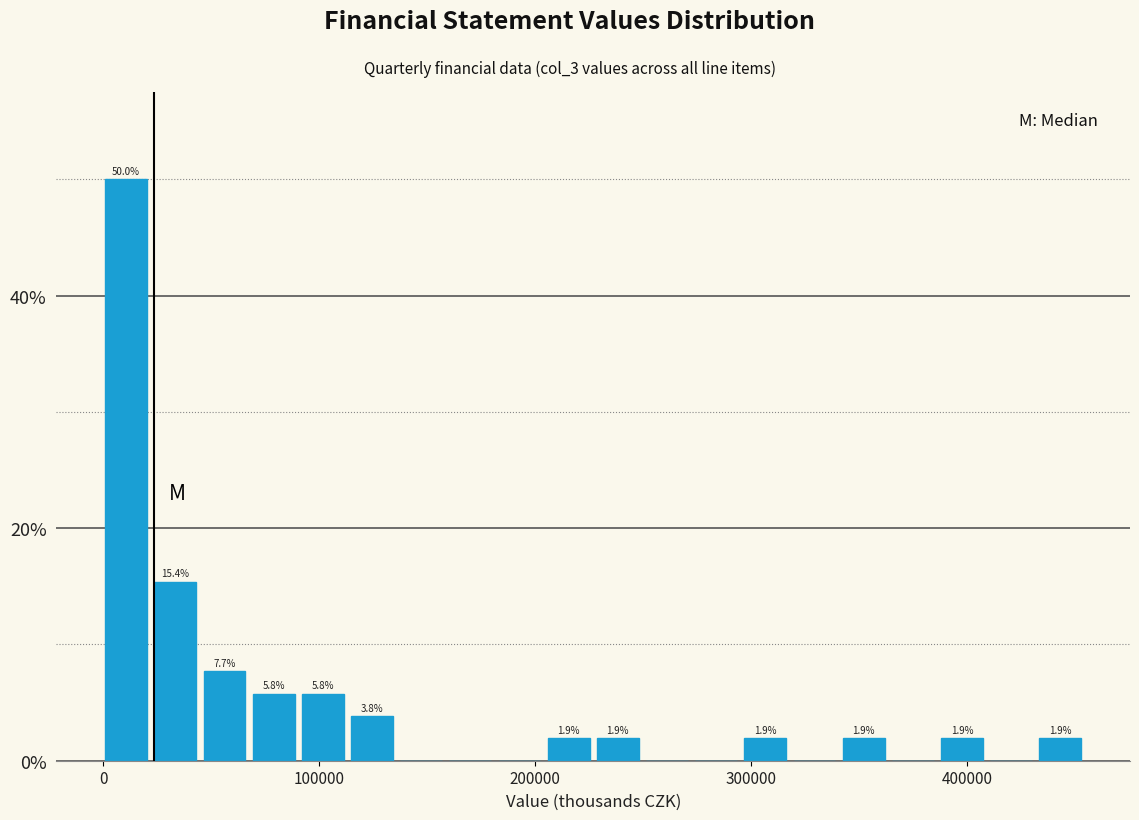

Around what value on the x-axis is the tallest bar? Give the approximate position of its centre, as read against the axis.

10000